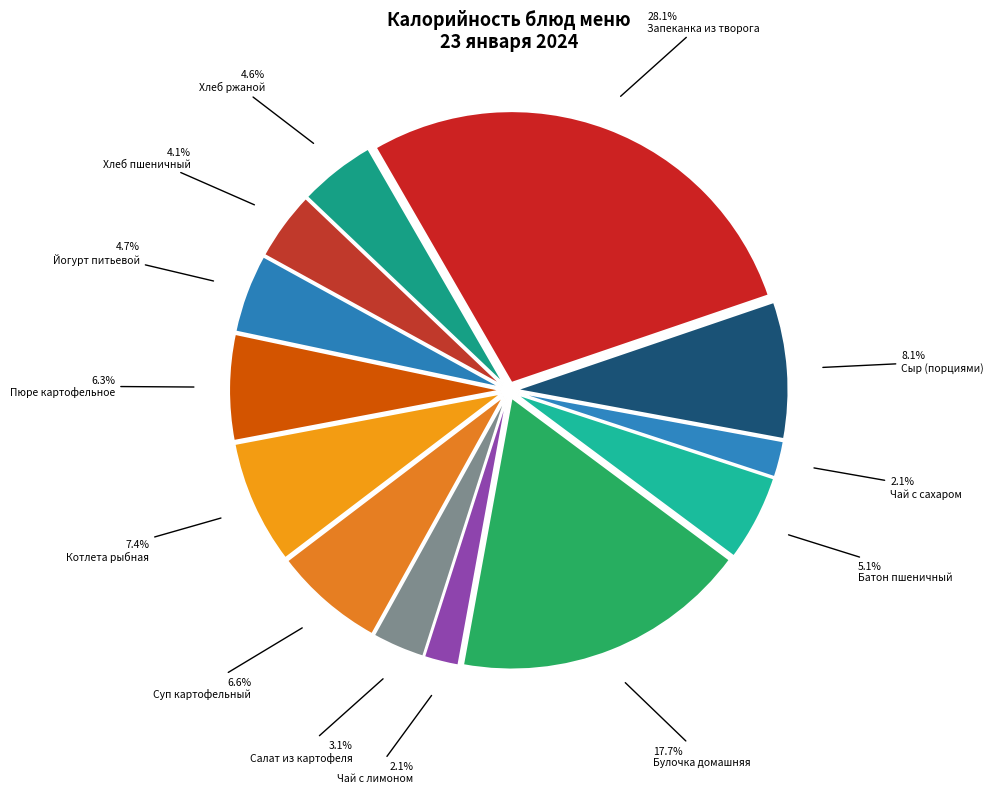

Which category has the smallest portion of the pie?

Чай с лимоном